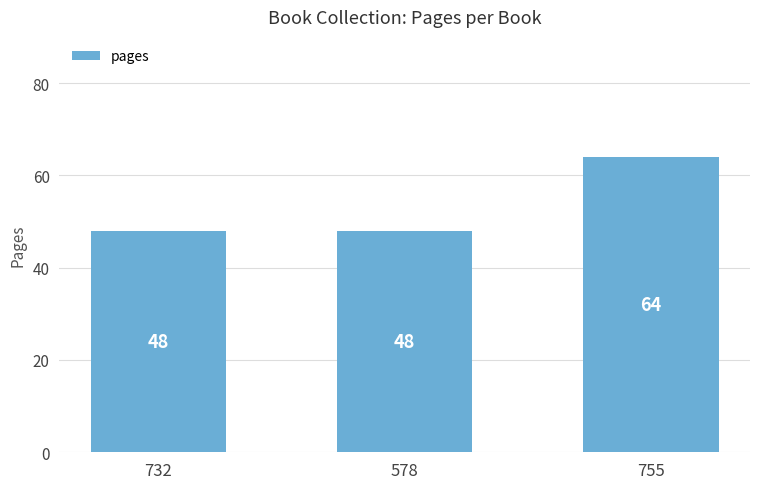

Are the bars grouped side by side (vs. stacked)?

No